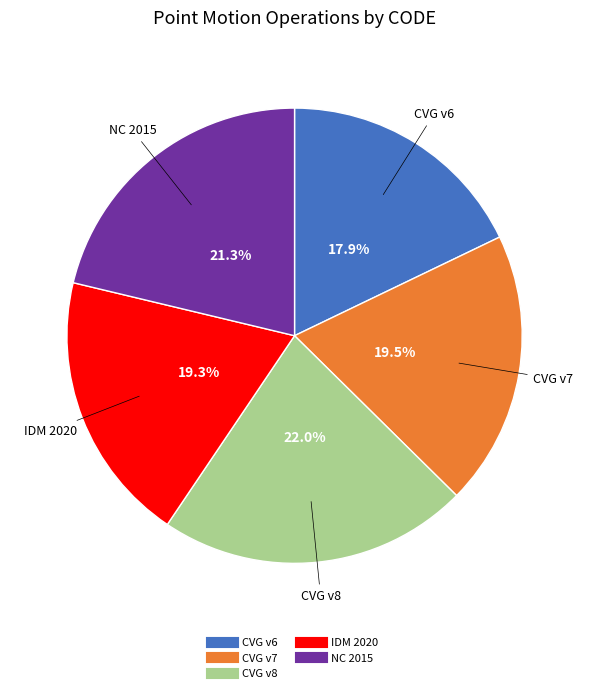

Does any single category account for the majority?

No